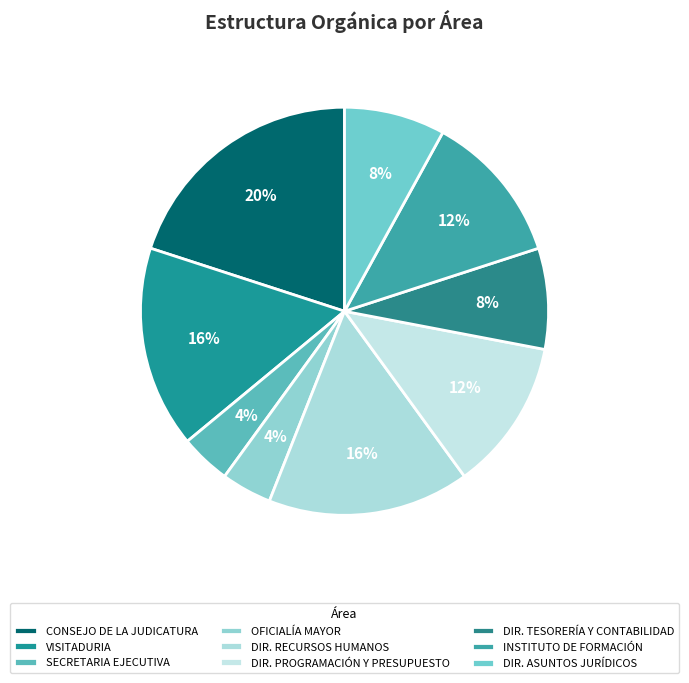

Count the number of slices in the pie.

9